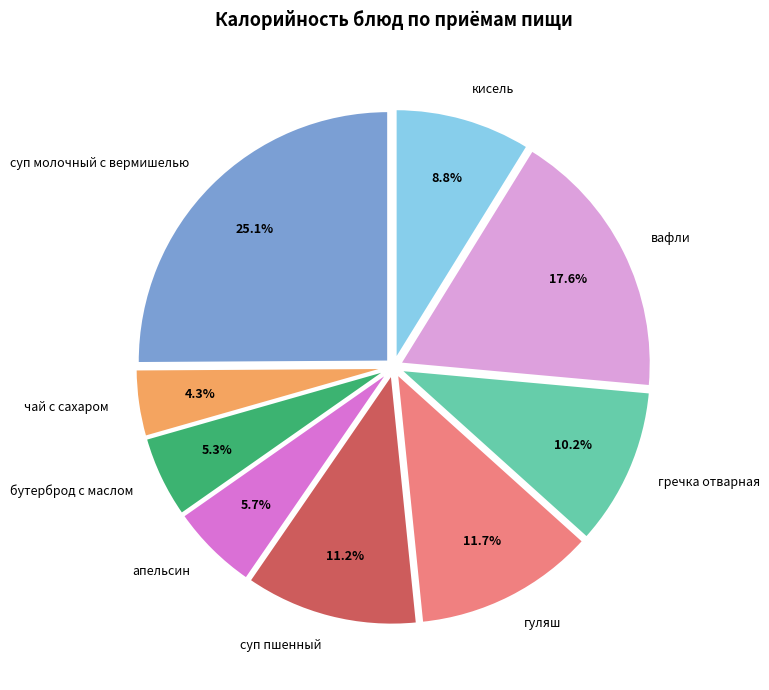

Does кисель account for over 50% of the chart?

No